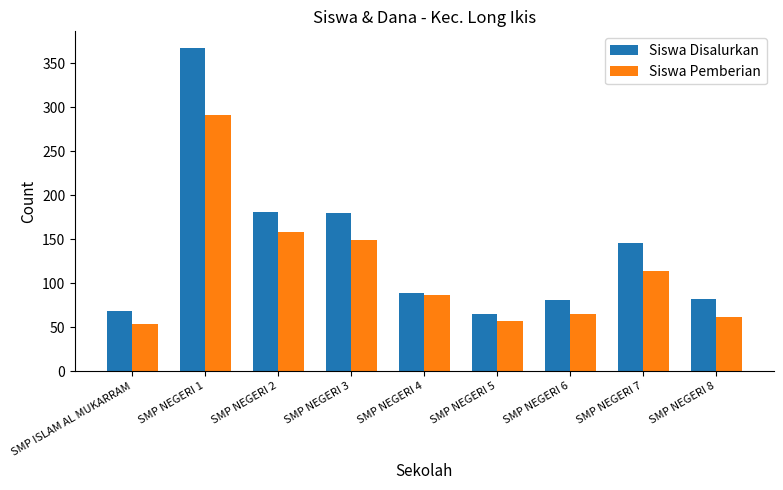

Between SMP ISLAM AL MUKARRAM and SMP NEGERI 1, which series saw the biggest shift?

Siswa Disalurkan